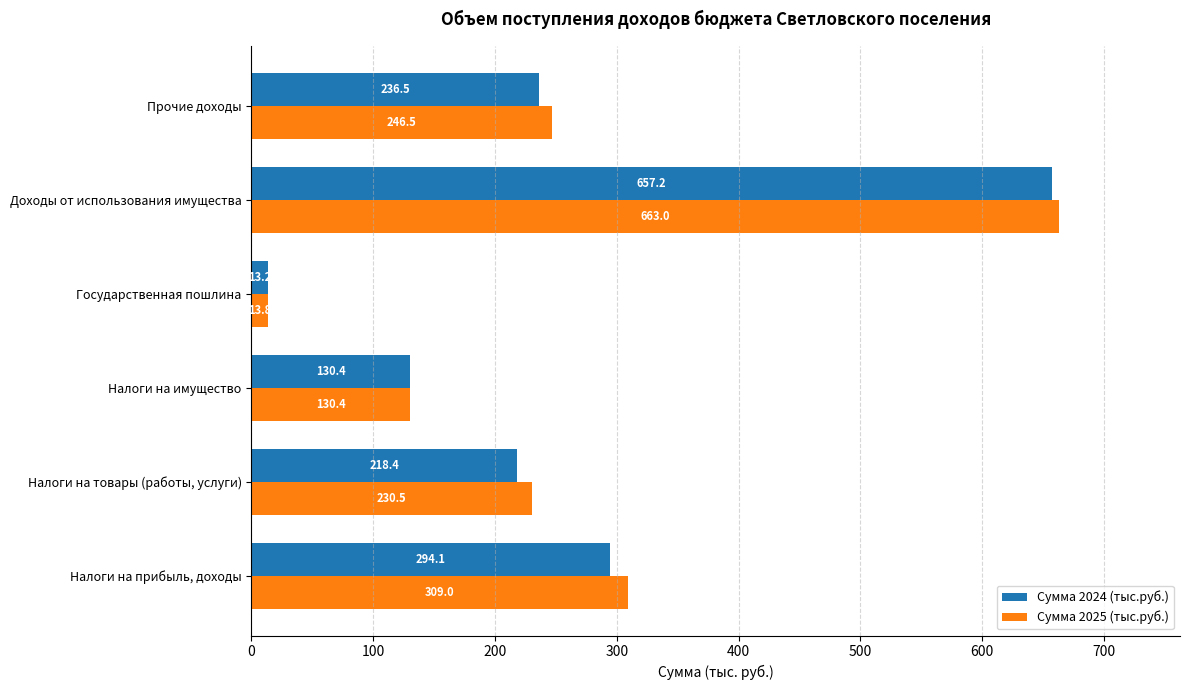

Is the value of Сумма 2025 (тыс.руб.) at Прочие доходы greater than the value of Сумма 2024 (тыс.руб.) at Налоги на товары (работы, услуги)?

Yes